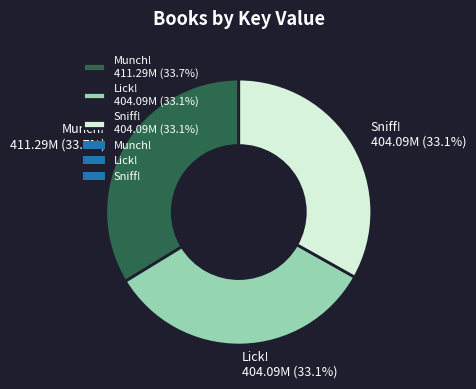

True or false: Sniff! accounts for 33% of the total.

True